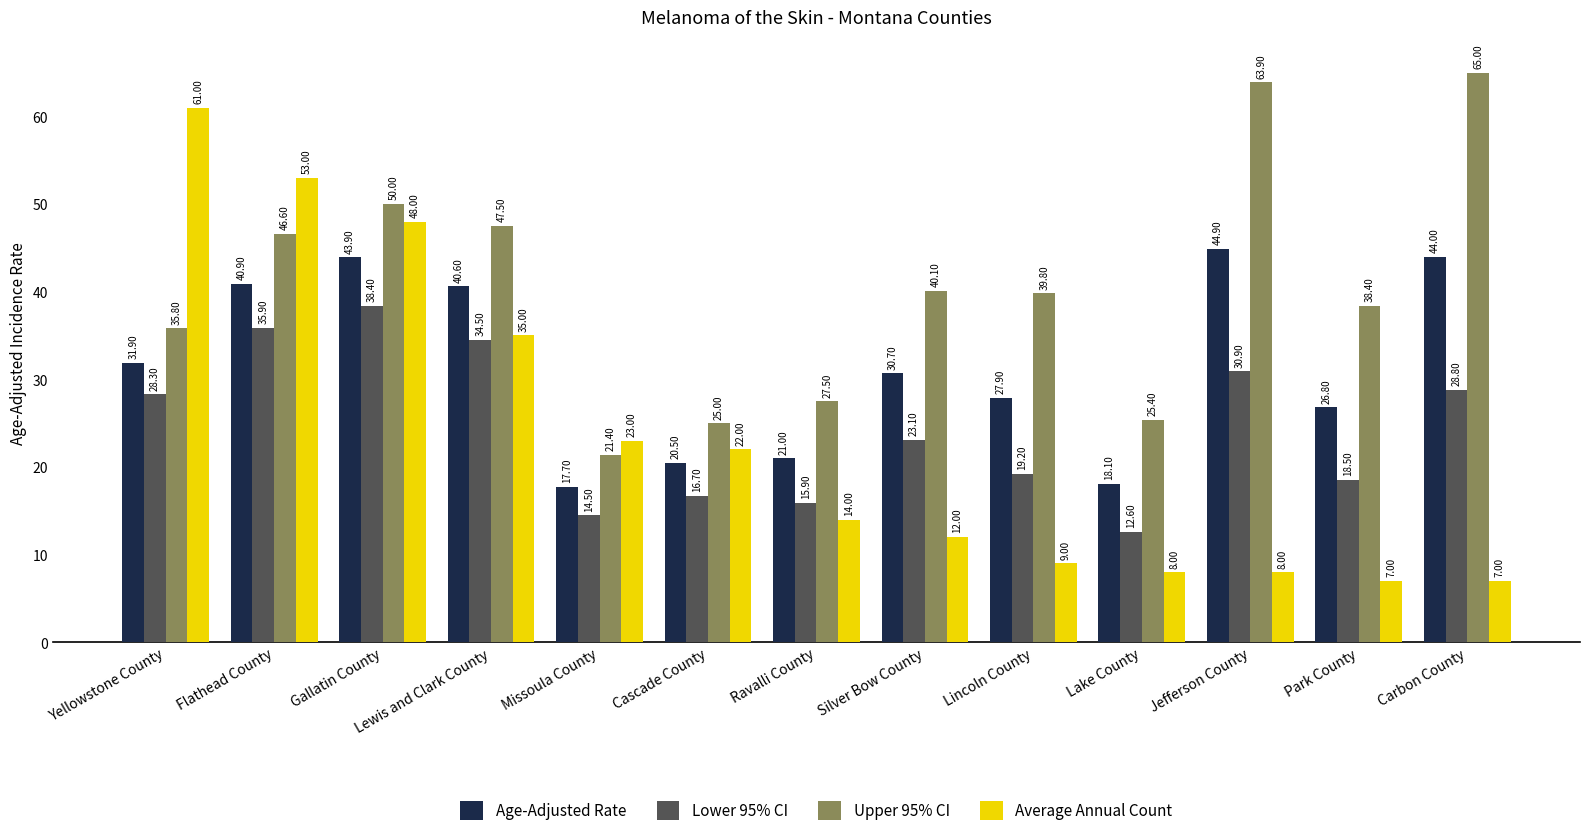

Reading right to left, what are all the values shown in this chart?

Age-Adjusted Rate: Carbon County=44.0	Park County=26.8	Jefferson County=44.9	Lake County=18.1	Lincoln County=27.9	Silver Bow County=30.7	Ravalli County=21.0	Cascade County=20.5	Missoula County=17.7	Lewis and Clark County=40.6	Gallatin County=43.9	Flathead County=40.9	Yellowstone County=31.9
Lower 95% CI: Carbon County=28.8	Park County=18.5	Jefferson County=30.9	Lake County=12.6	Lincoln County=19.2	Silver Bow County=23.1	Ravalli County=15.9	Cascade County=16.7	Missoula County=14.5	Lewis and Clark County=34.5	Gallatin County=38.4	Flathead County=35.9	Yellowstone County=28.3
Upper 95% CI: Carbon County=65.0	Park County=38.4	Jefferson County=63.9	Lake County=25.4	Lincoln County=39.8	Silver Bow County=40.1	Ravalli County=27.5	Cascade County=25.0	Missoula County=21.4	Lewis and Clark County=47.5	Gallatin County=50.0	Flathead County=46.6	Yellowstone County=35.8
Average Annual Count: Carbon County=7.0	Park County=7.0	Jefferson County=8.0	Lake County=8.0	Lincoln County=9.0	Silver Bow County=12.0	Ravalli County=14.0	Cascade County=22.0	Missoula County=23.0	Lewis and Clark County=35.0	Gallatin County=48.0	Flathead County=53.0	Yellowstone County=61.0